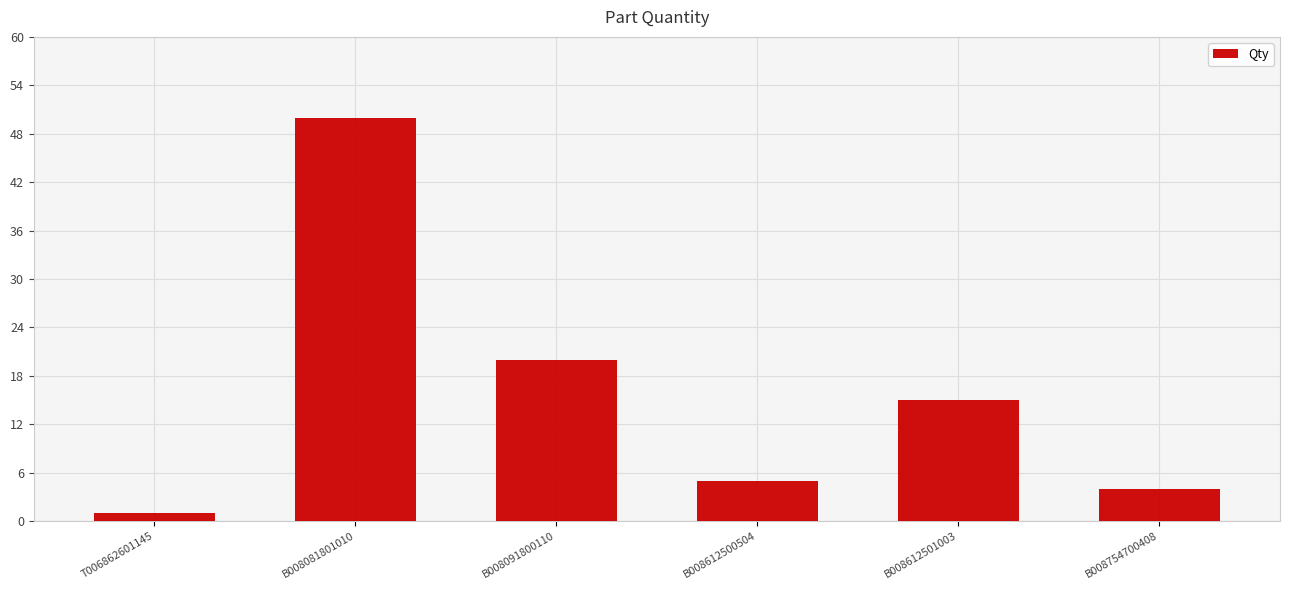

Reading right to left, transcribe all the data shown in this chart.

4	15	5	20	50	1